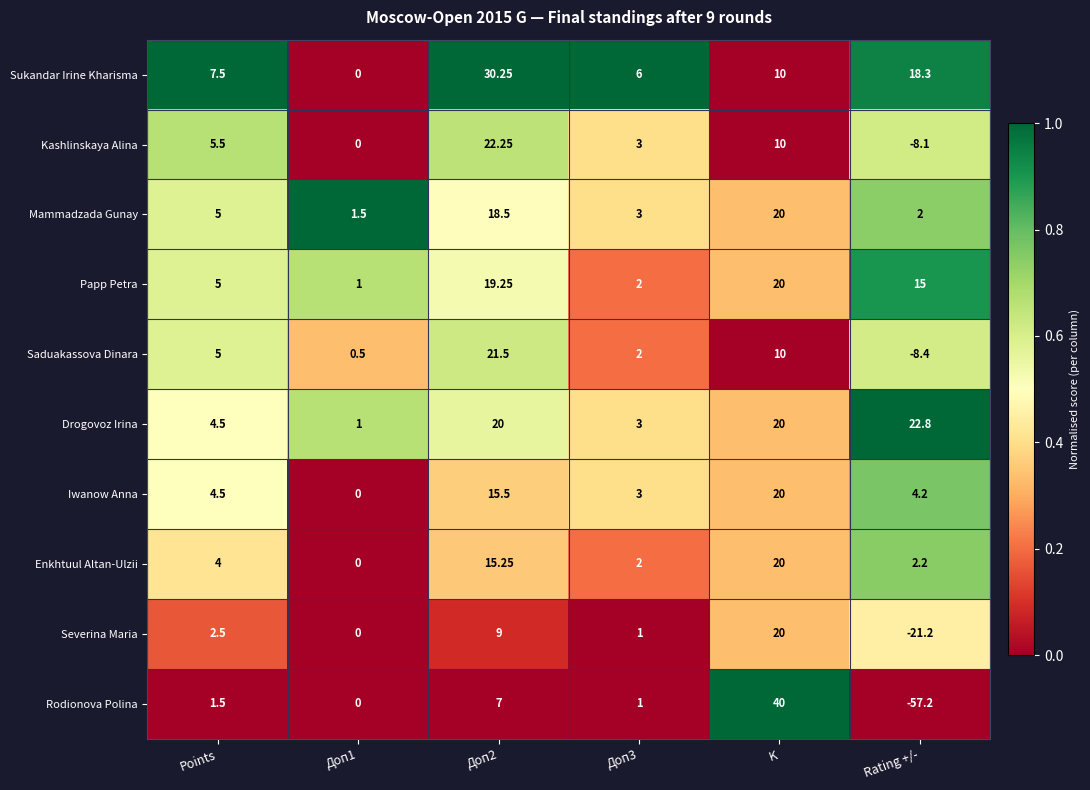

What is the greatest value displayed?

40.0